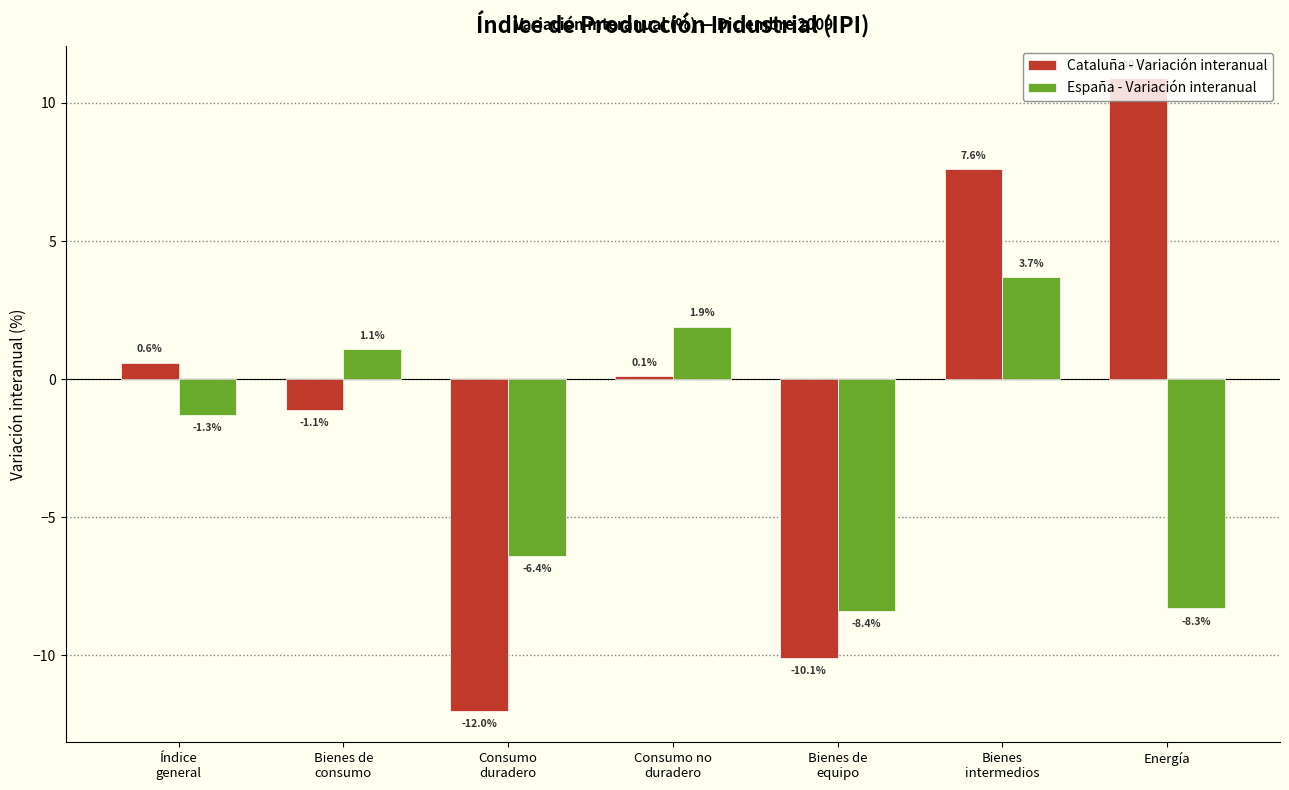

At which category is the sum across all series the highest?

Bienes
intermedios